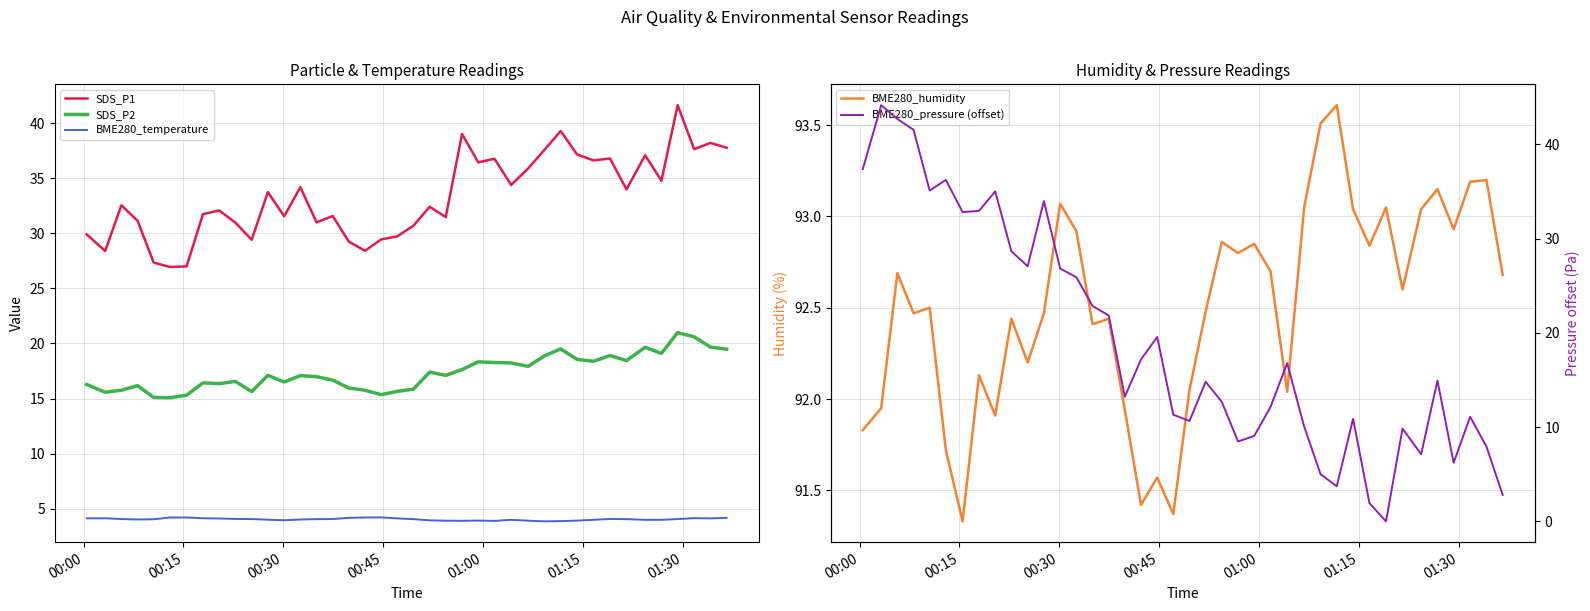

Reading left to right, what are all the values shown in this chart?

SDS_P1: 29.9	28.4	32.5	31.1	27.4	26.9	27.0	31.8	32.1	31.0	29.4	33.8	31.6	34.2	31.0	31.6	29.2	28.4	29.4	29.7	30.7	32.4	31.5	39.0	36.5	36.8	34.4	35.9	37.6	39.3	37.2	36.6	36.8	34.0	37.1	34.8	41.6	37.6	38.2	37.8
SDS_P2: 16.3	15.6	15.8	16.2	15.1	15.1	15.3	16.4	16.4	16.6	15.6	17.1	16.5	17.1	17.0	16.7	15.9	15.8	15.3	15.7	15.8	17.4	17.1	17.6	18.3	18.3	18.2	17.9	18.9	19.5	18.6	18.4	18.9	18.4	19.6	19.1	21.0	20.6	19.7	19.5
BME280_temperature: 4.1	4.1	4.0	4.0	4.0	4.2	4.2	4.1	4.1	4.1	4.0	4.0	3.9	4.0	4.0	4.0	4.2	4.2	4.2	4.1	4.0	3.9	3.9	3.9	3.9	3.9	4.0	3.9	3.8	3.9	3.9	4.0	4.1	4.0	4.0	4.0	4.0	4.1	4.1	4.2
BME280_humidity: 91.8	92.0	92.7	92.5	92.5	91.7	91.3	92.1	91.9	92.4	92.2	92.5	93.1	92.9	92.4	92.4	91.9	91.4	91.6	91.4	92.0	92.5	92.9	92.8	92.8	92.7	92.0	93.0	93.5	93.6	93.0	92.8	93.0	92.6	93.0	93.2	92.9	93.2	93.2	92.7
BME280_pressure (offset): 37.4	44.1	42.7	41.5	35.1	36.2	32.8	32.9	35.0	28.6	27.1	34.0	26.8	25.9	22.8	21.8	13.2	17.2	19.6	11.3	10.6	14.8	12.7	8.5	9.1	12.1	16.8	10.1	5.0	3.7	10.9	1.9	0.0	9.8	7.1	14.9	6.2	11.1	7.9	2.8